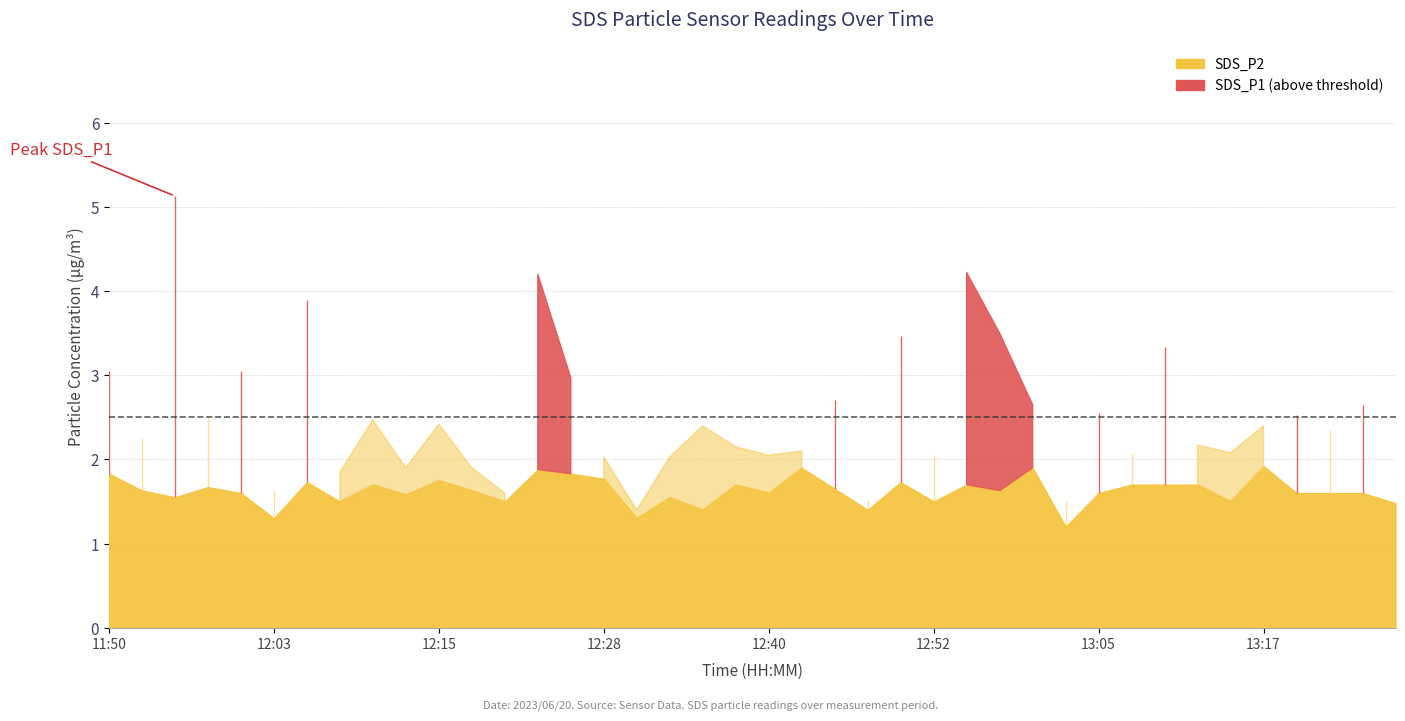

True or false: SDS_P1 and SDS_P2 cross at least once.

False